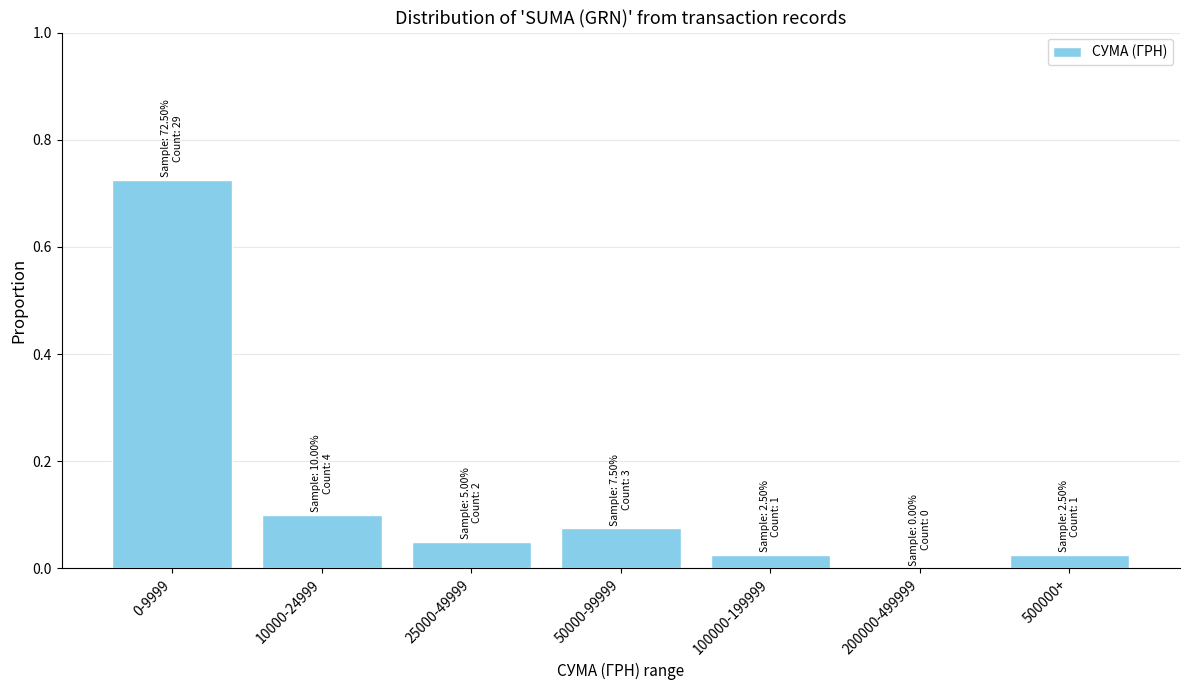

What is the sum of all values?

1.0